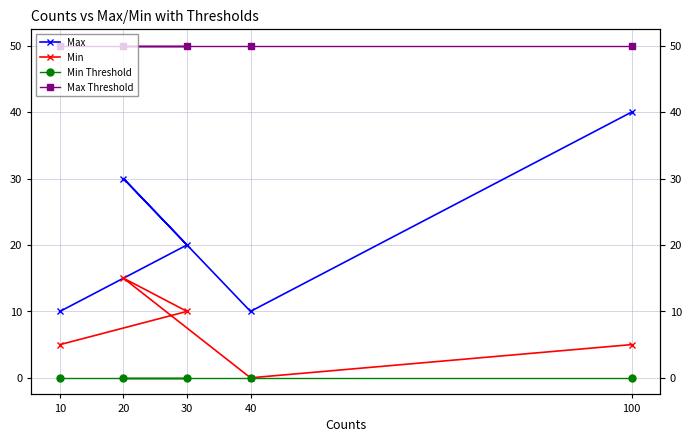

What is the label of the 5th point from the right?

10